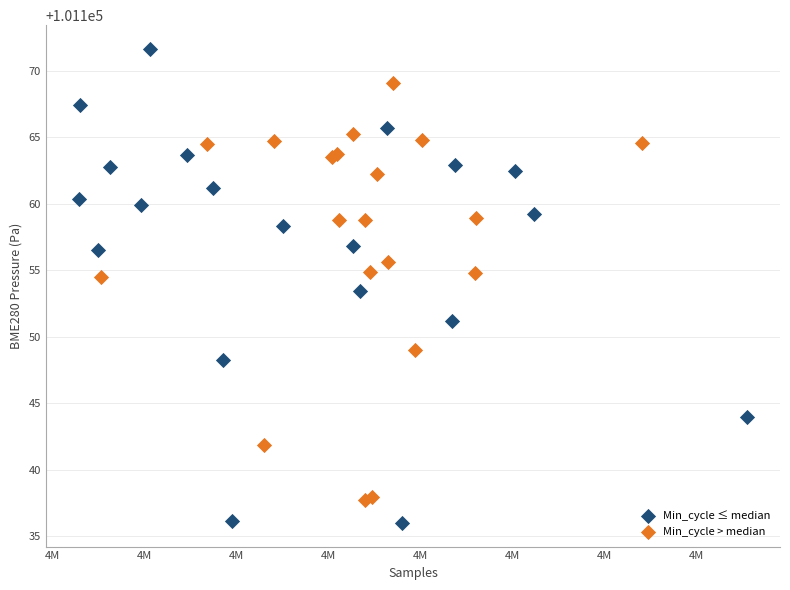

Which series contains the highest Y value?

Min_cycle ≤ median